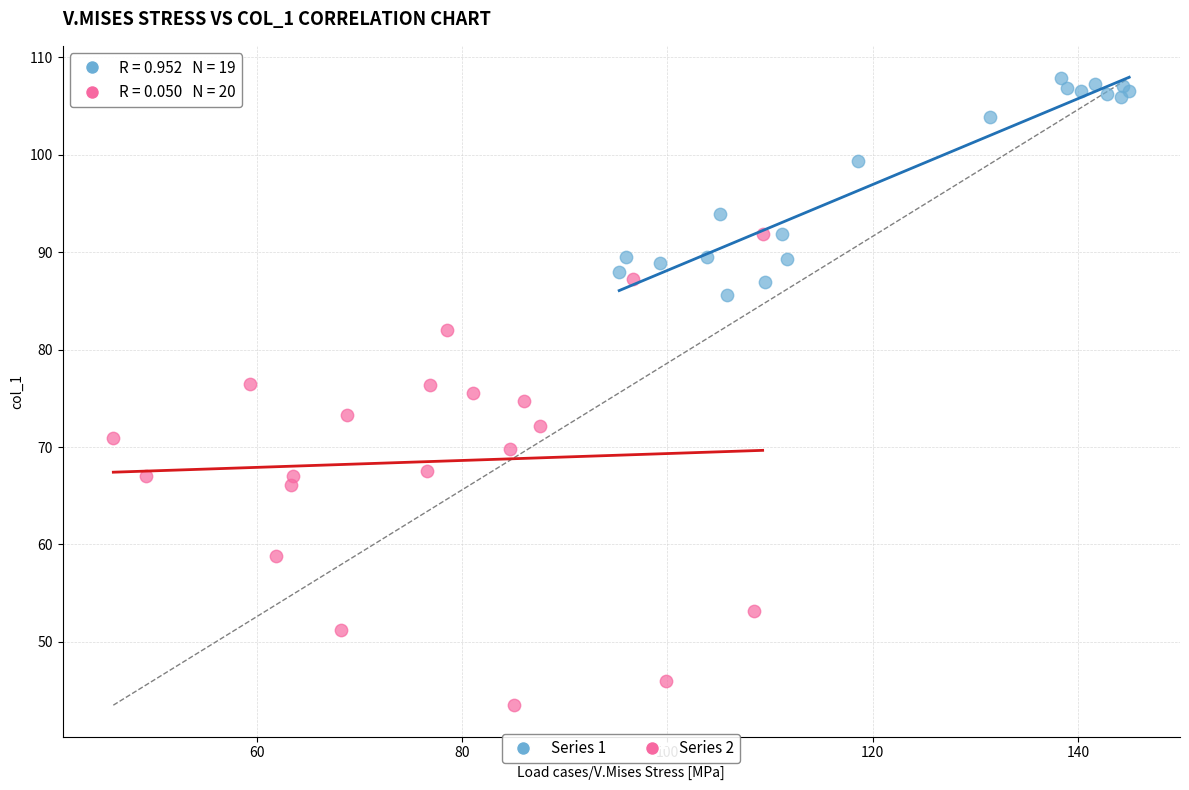

Which series has the widest spread of Y values?

Series 2